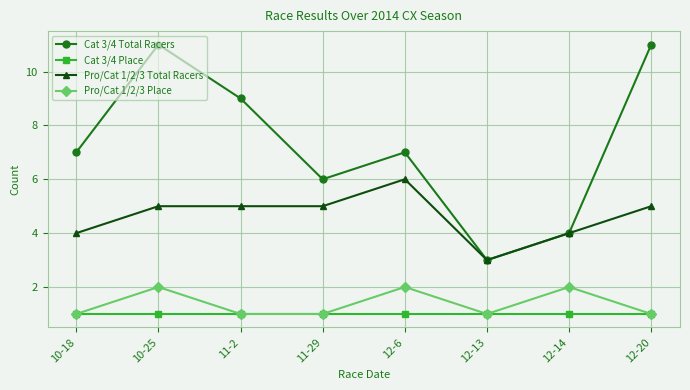

What is the total value across all series at 10-18?

13